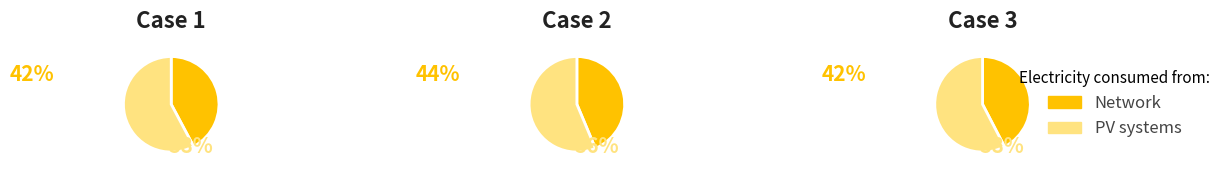

Does 2 represent more than half of the total?

No